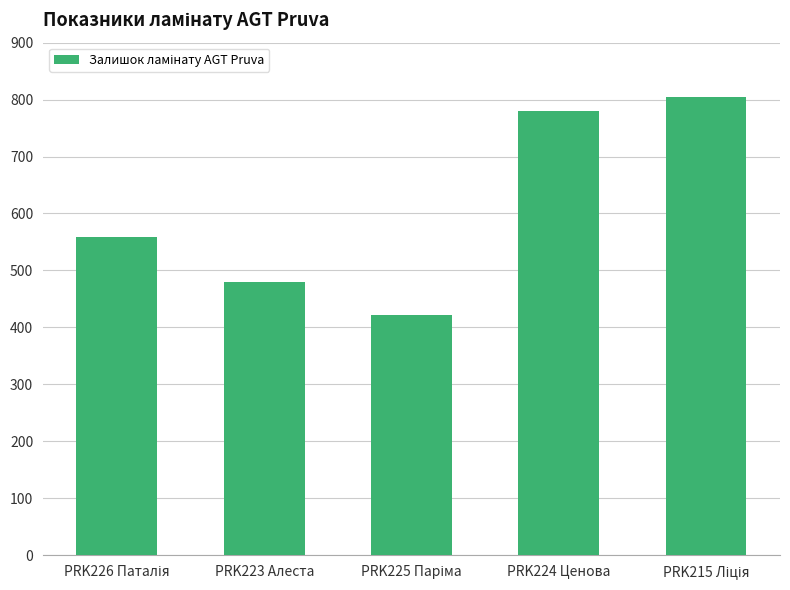

What is the average value?

609